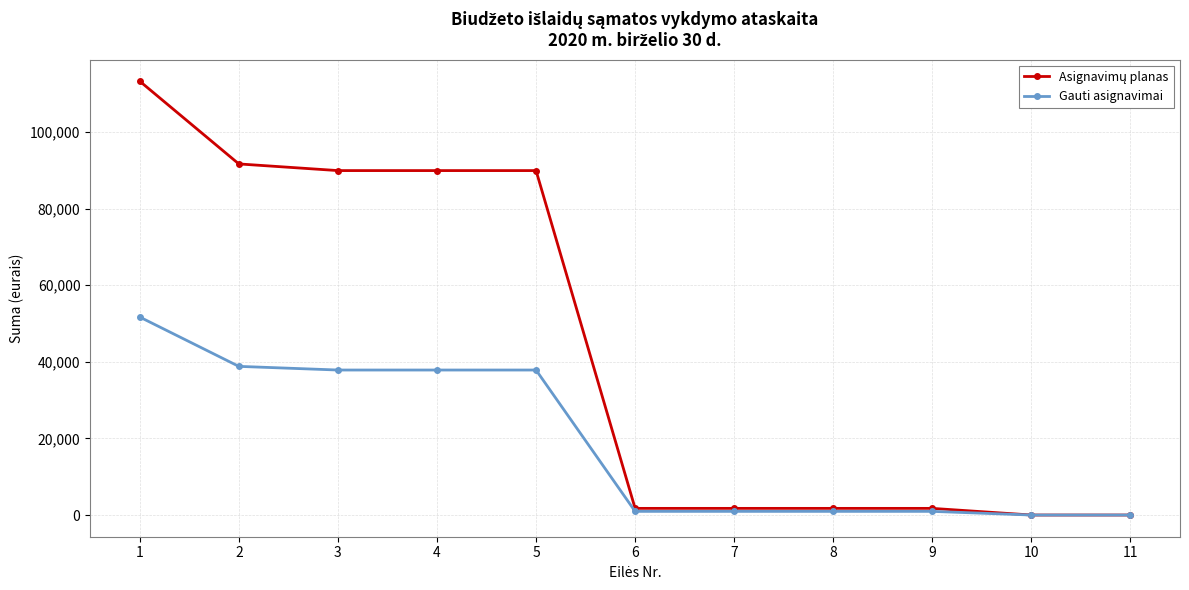

The value of Gauti asignavimai at 6 is 955. True or false?

True